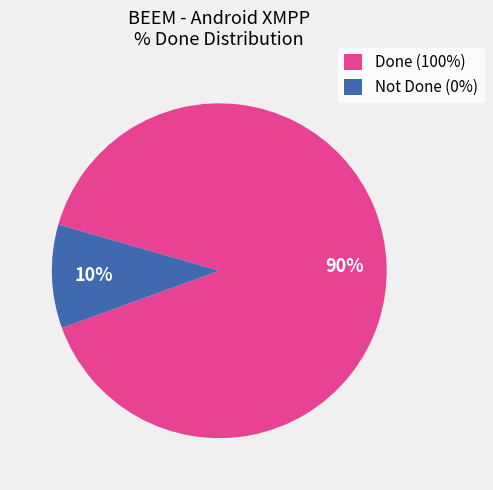

To the nearest percent, what portion does Done (100%) represent?

90%